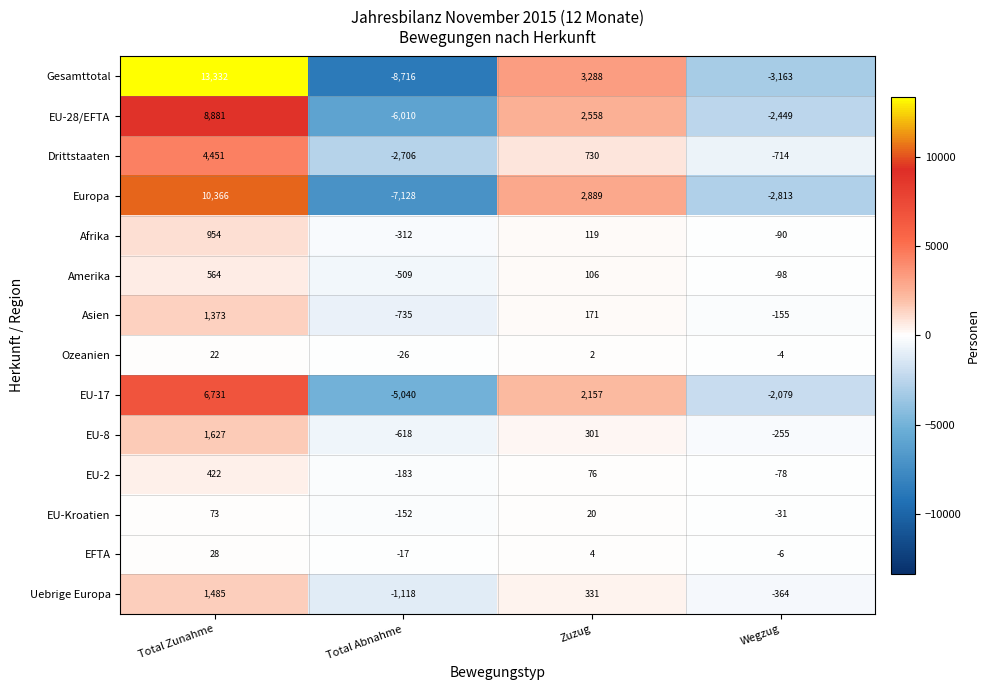

How many values in Ozeanien are below zero?

2